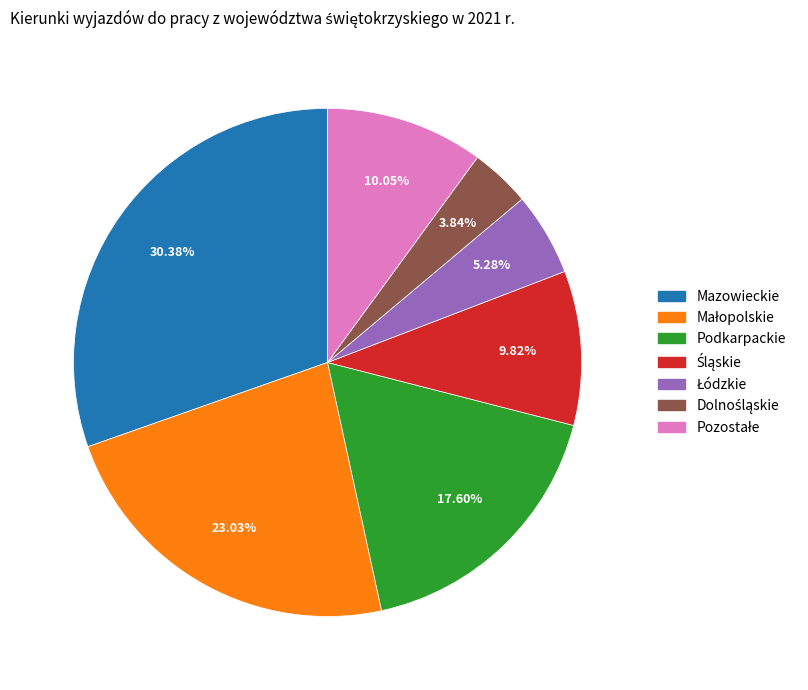

Which category has the biggest portion of the pie?

Mazowieckie